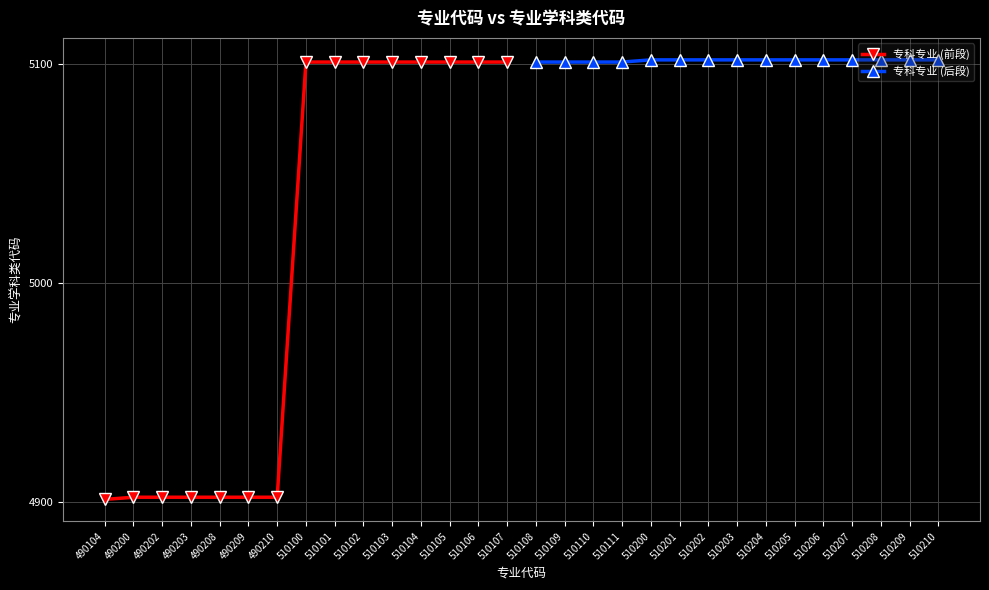

What is the value of the 专科专业 (前段) point at the 11th from the left?

5101